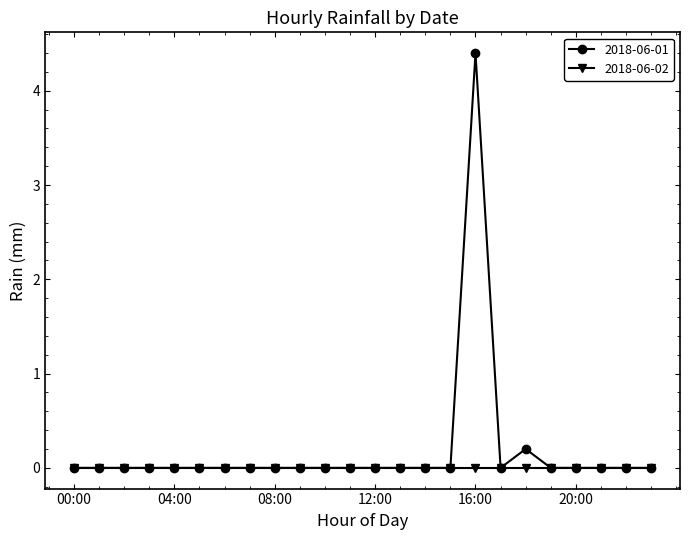

True or false: 2018-06-01 has more than 1 points higher than both neighbors.

True